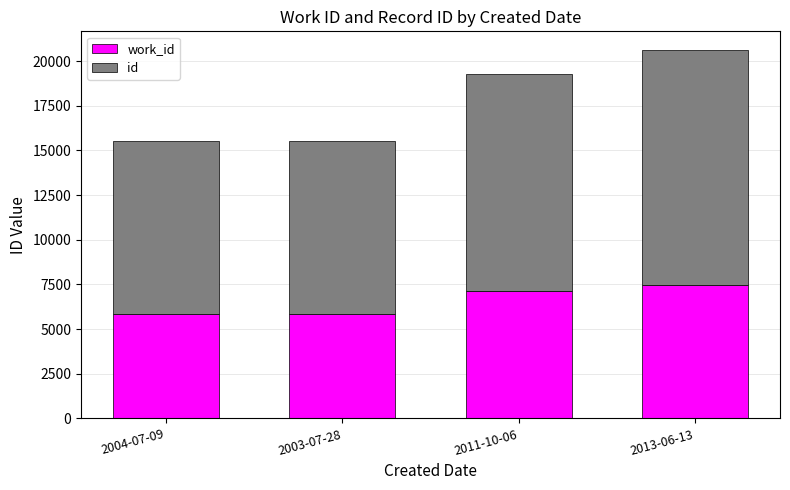

At which category is the sum across all series the highest?

2013-06-13